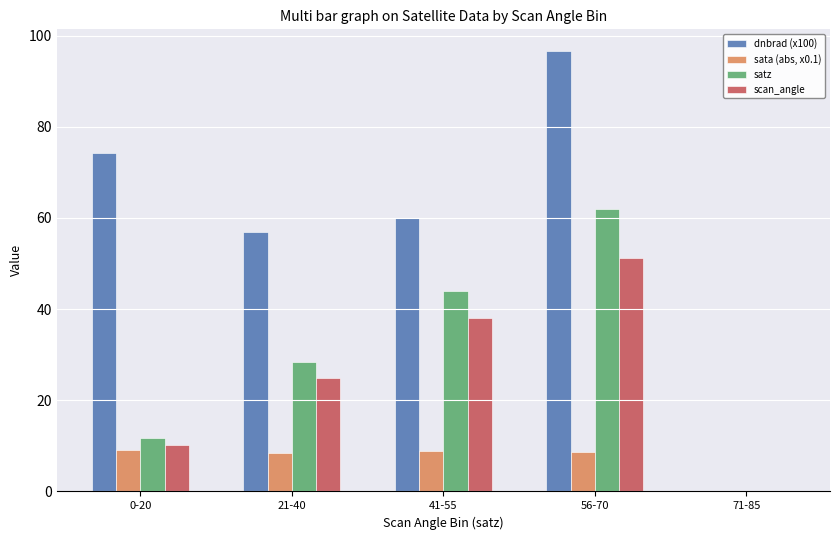

Is the value of dnbrad (x100) at 71-85 greater than the value of sata (abs, x0.1) at 56-70?

No